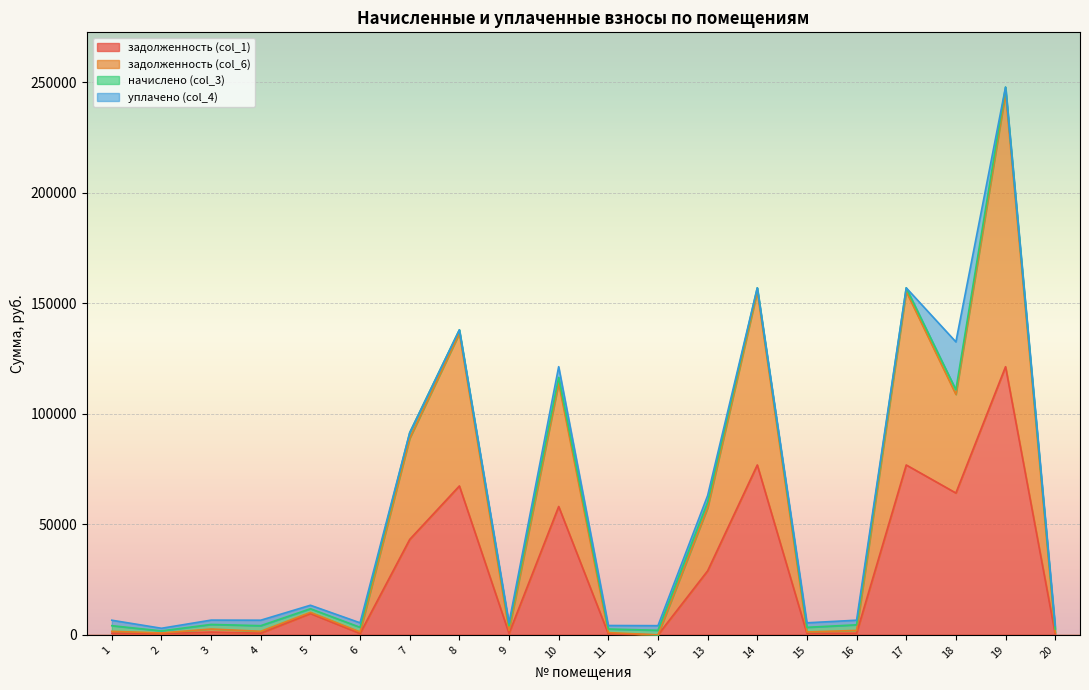

Which series has the largest total across all categories?

задолженность (col_6)